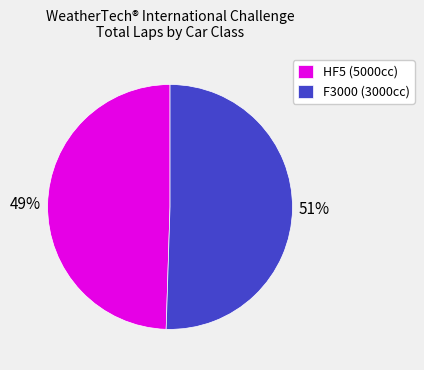

The HF5 (5000cc) slice represents 49% of the pie. True or false?

True